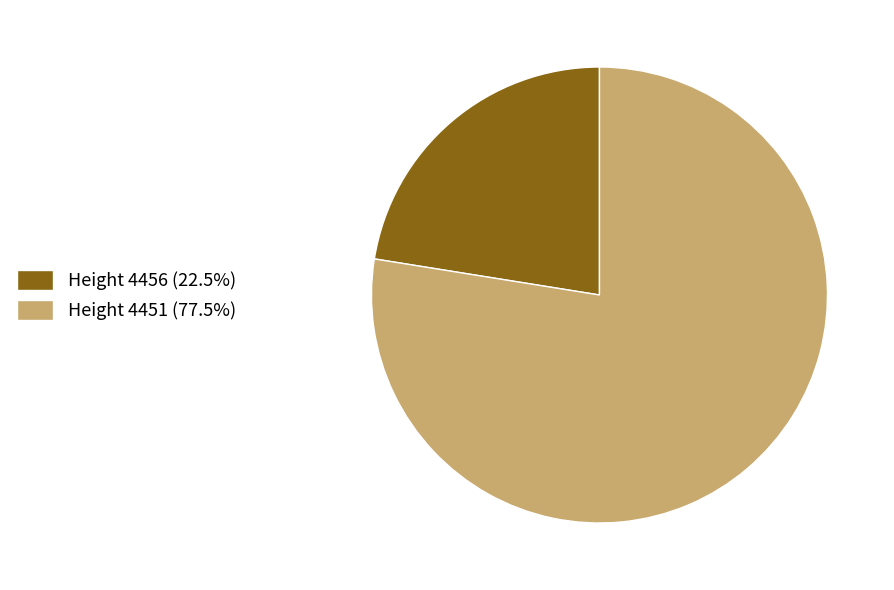

Do Height 4456 (22.5%) and Height 4451 (77.5%) together represent more than half of the pie?

Yes